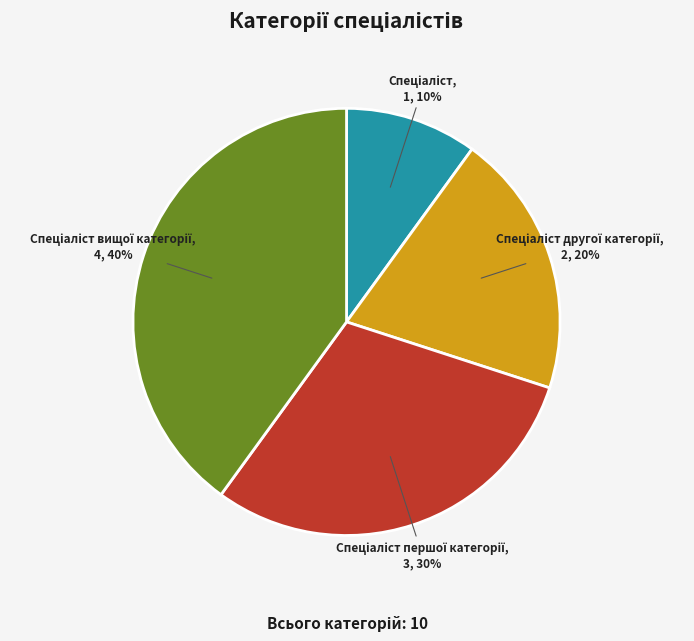

To the nearest percent, what is the difference between the largest and smallest slice percentages?

30%